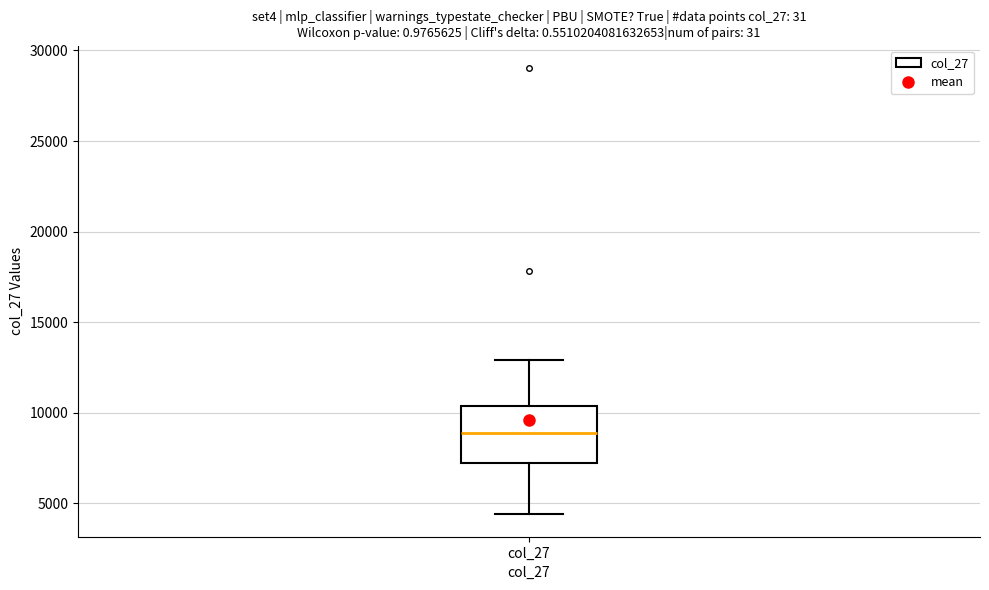

Read this box plot against the y-axis: the position of the median line, the range covered by the box, and the ends of both whiskers. The values are not printed on the chart, so give them approximately, as read against the axis.

median 9000, box 7500 to 10500, whiskers 4500 to 13000